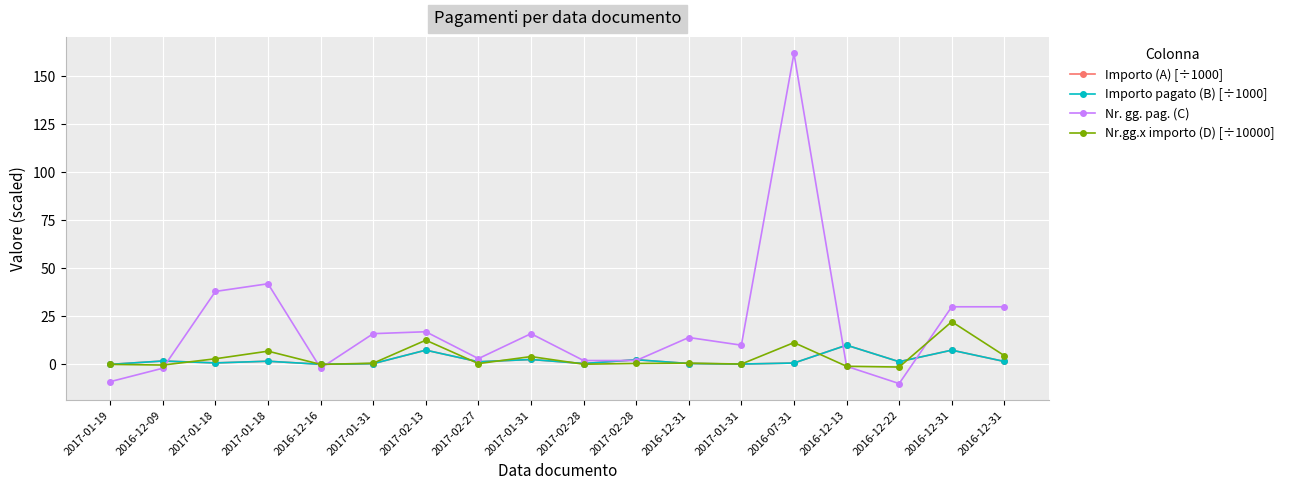

At which label is Nr. gg. pag. (C) closest to 76?

2017-01-18